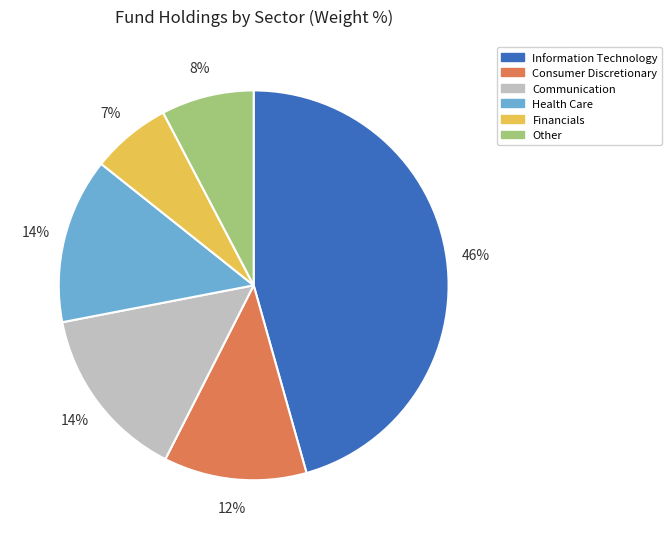

What percentage is the Health Care slice, to the nearest percent?

14%